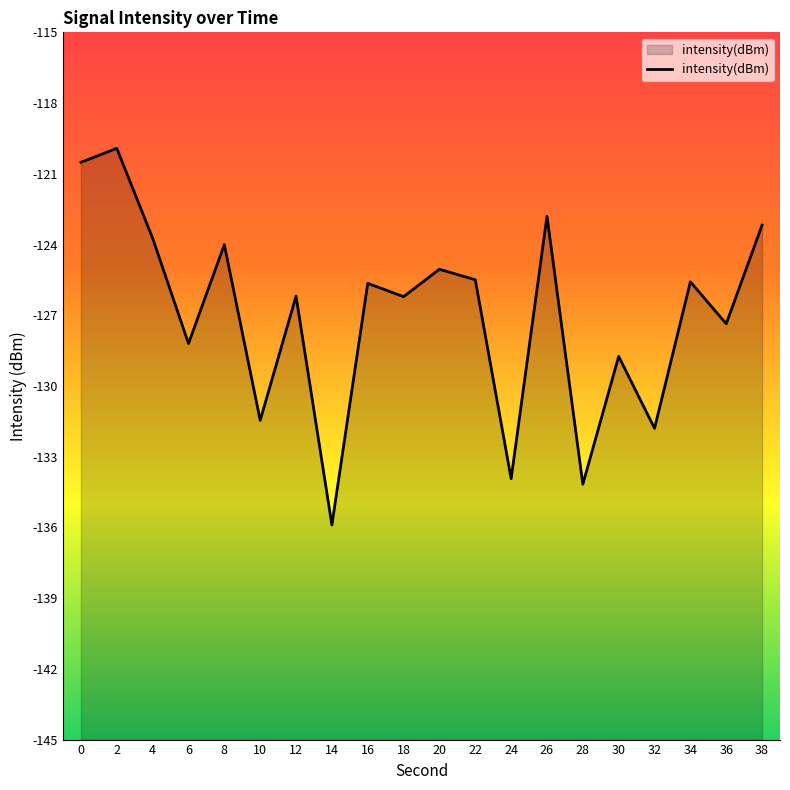

How many categories are shown in the chart?

20